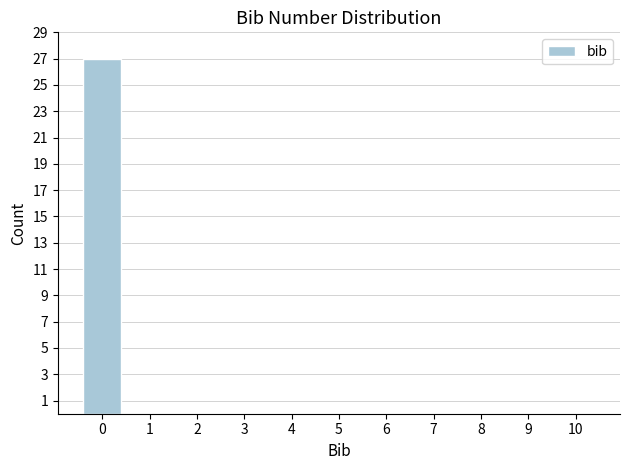

Reading right to left, list all the values displayed in this chart.

10=0	9=0	8=0	7=0	6=0	5=0	4=0	3=0	2=0	1=0	0=27